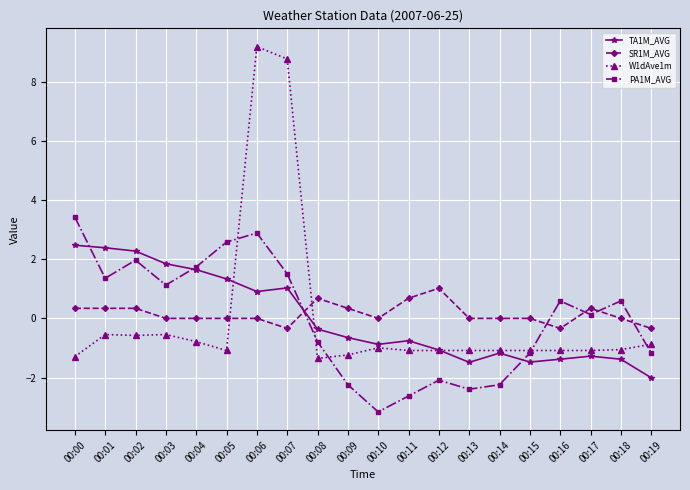

Between which two adjacent categories do PA1M_AVG and SR1M_AVG first intersect?

00:07 and 00:08